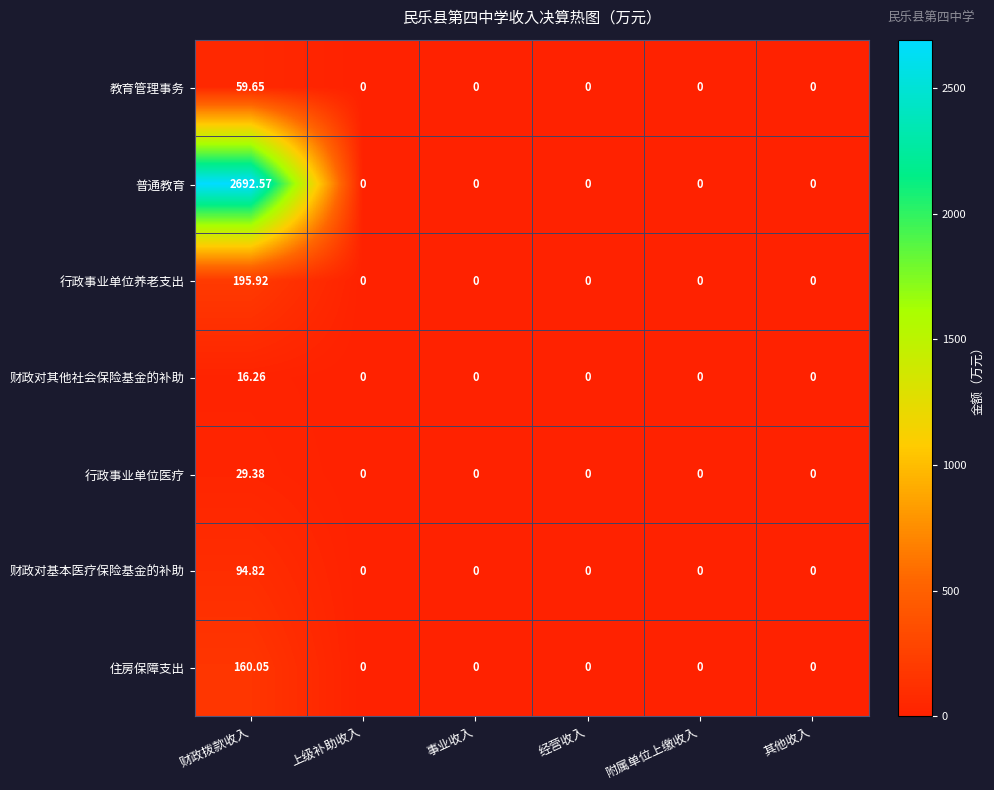

List the series in order of their peak value, lowest first.

财政对其他社会保险基金的补助, 行政事业单位医疗, 教育管理事务, 财政对基本医疗保险基金的补助, 住房保障支出, 行政事业单位养老支出, 普通教育